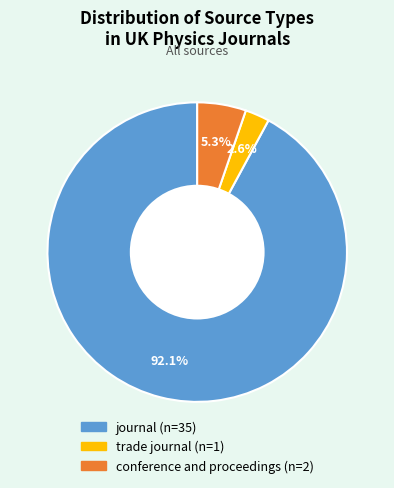

Is there any slice that represents more than half of the pie?

Yes